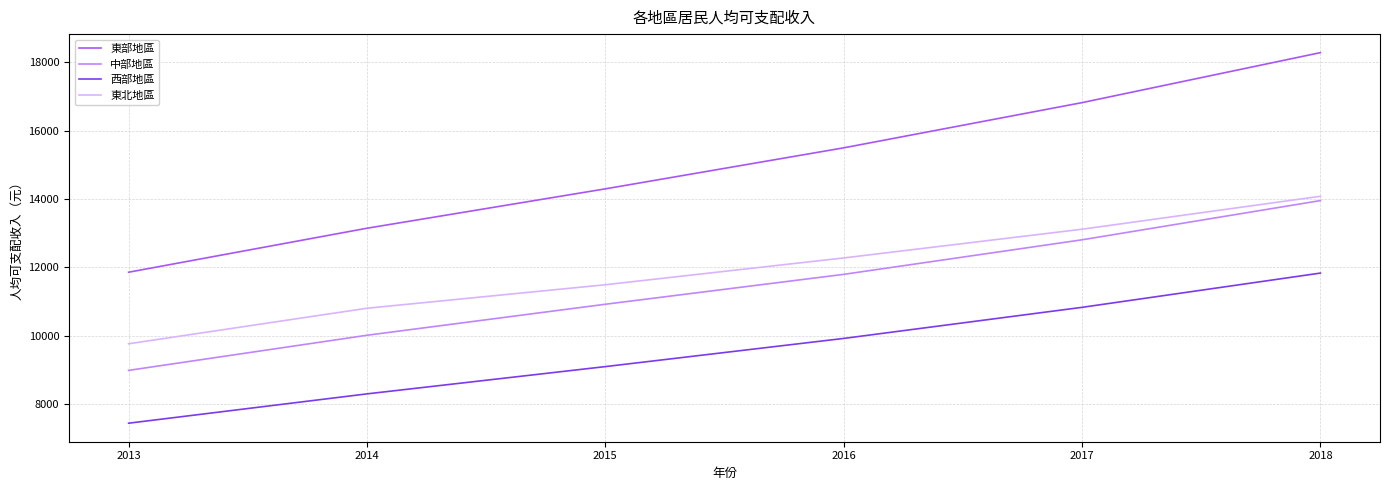

Which series changed the most between 2013 and 2016?

東部地區